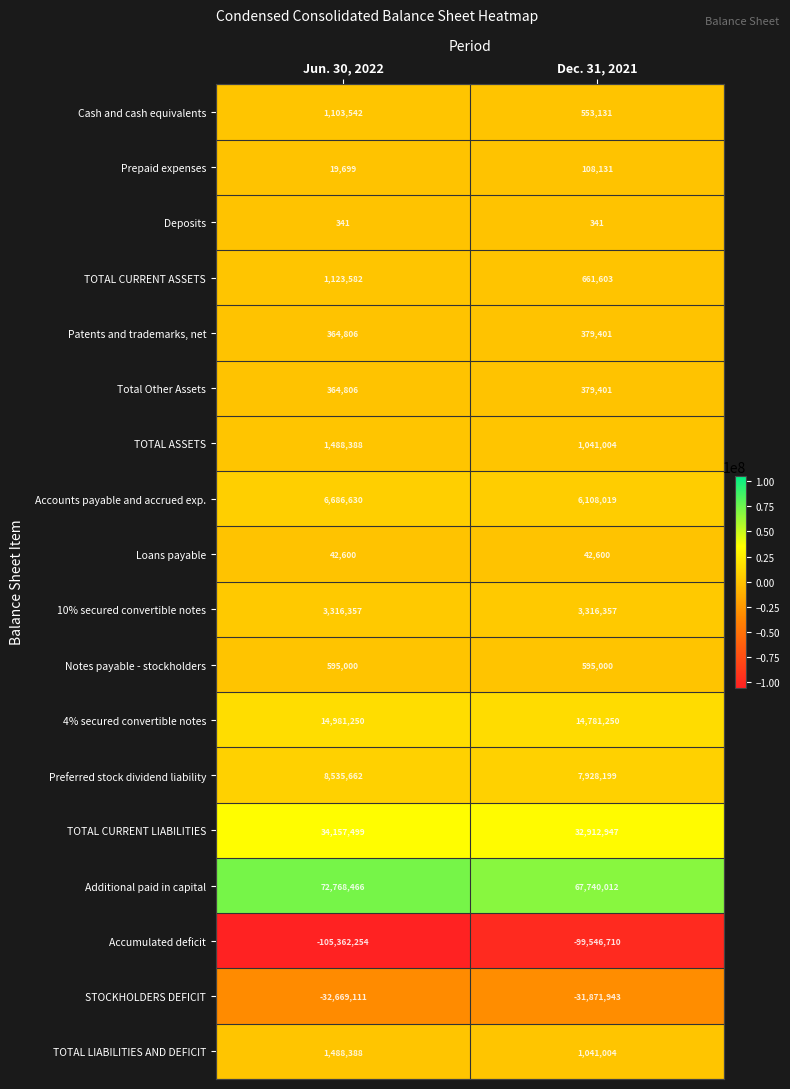

What is the approximate value of STOCKHOLDERS DEFICIT at Jun. 30, 2022, to the nearest 50?

-32669100